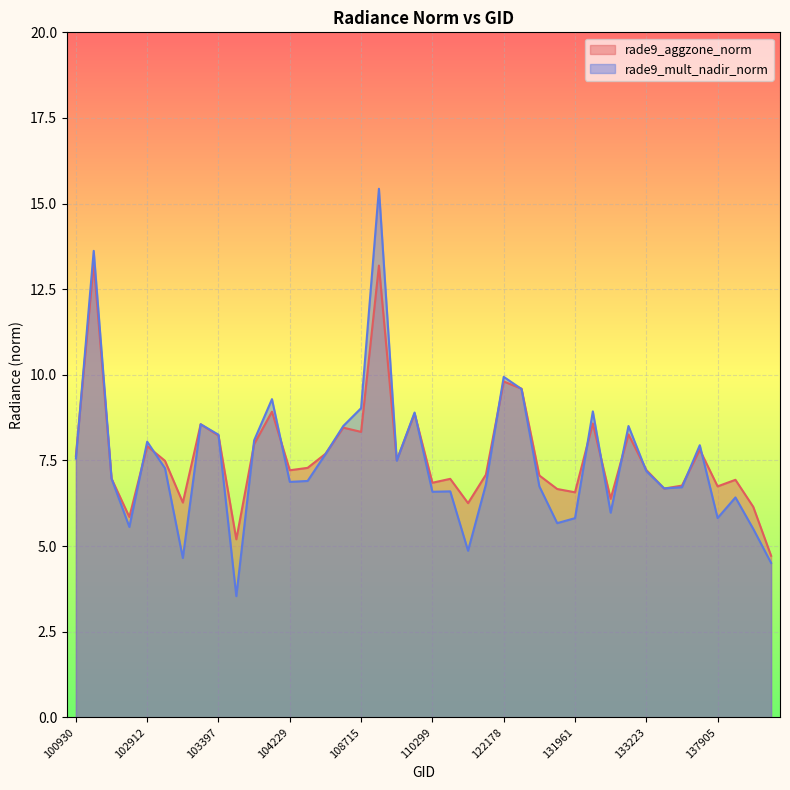

What is the smallest value displayed?

3.5